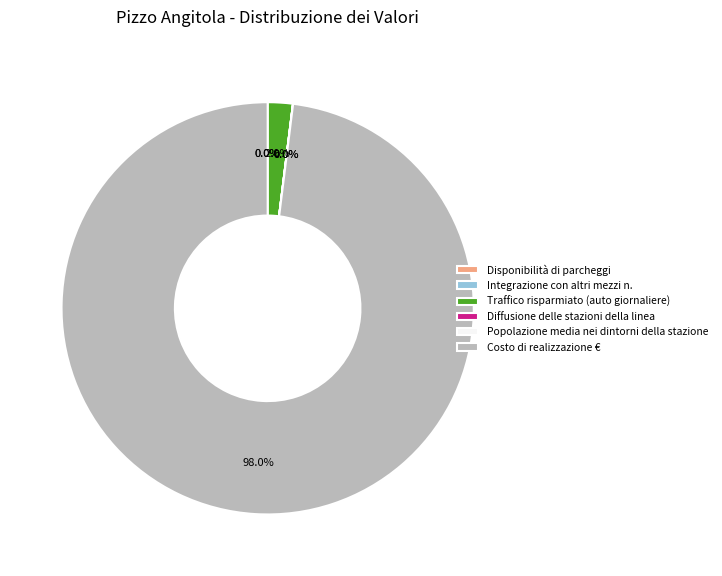

What percentage is the Costo di realizzazione € slice, to the nearest percent?

98%